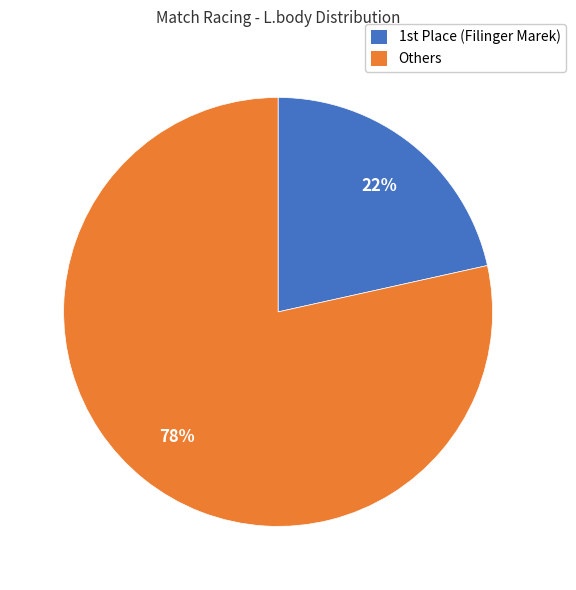

Is there a majority slice in this chart?

Yes